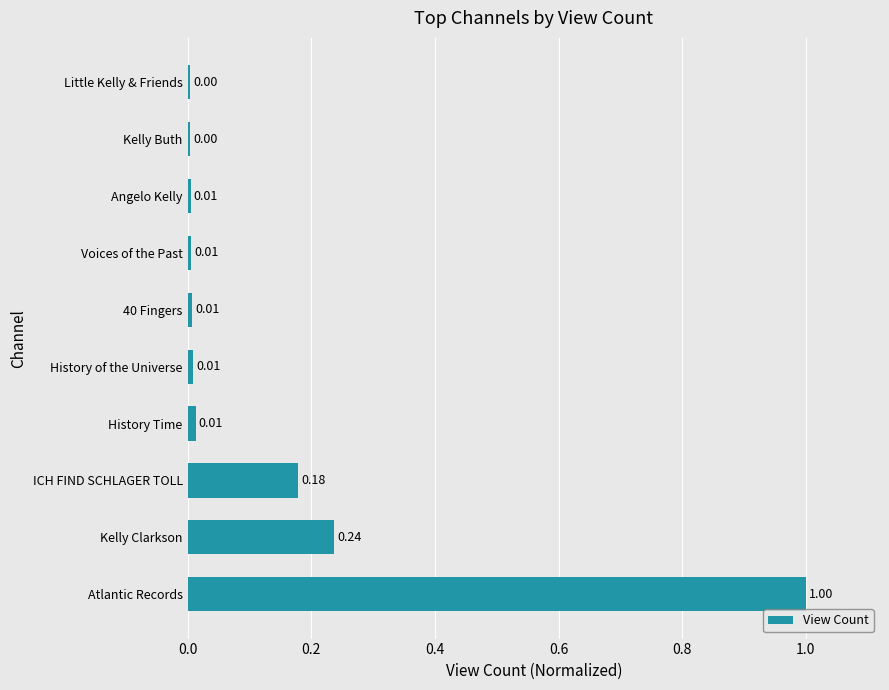

What is the change in value from Atlantic Records to Voices of the Past?

-1.0